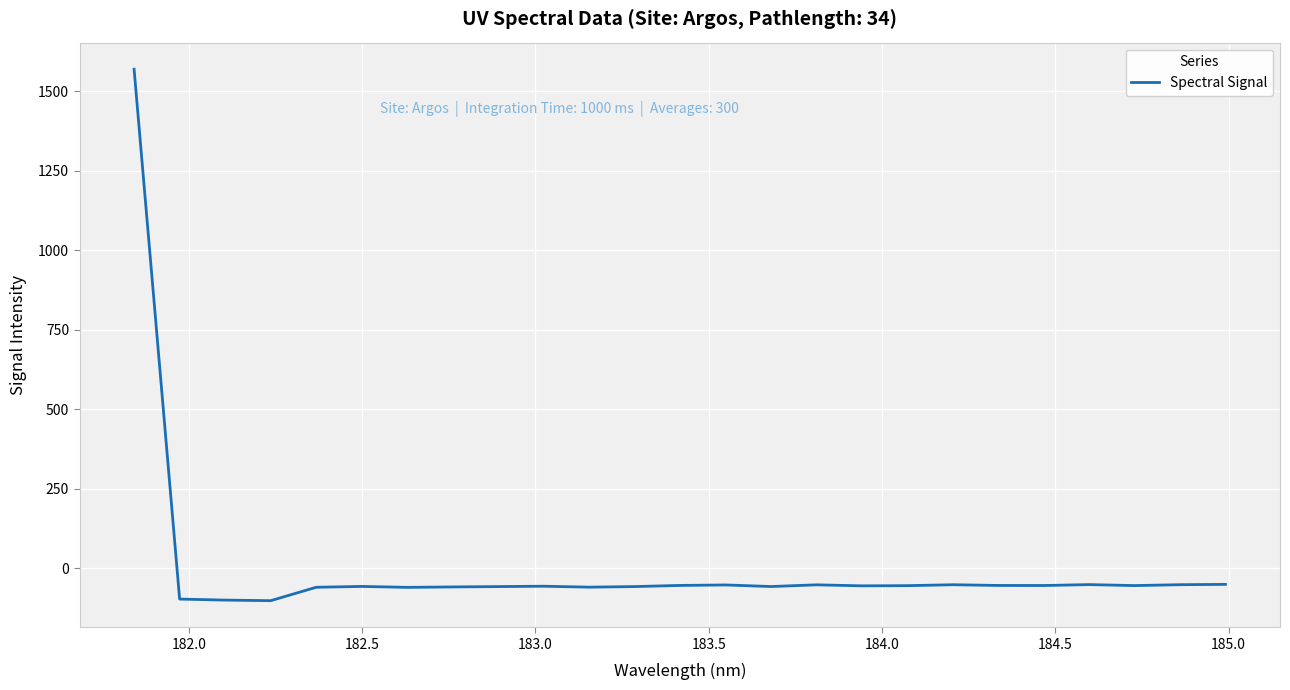

What is the minimum value shown in the chart?

-102.4